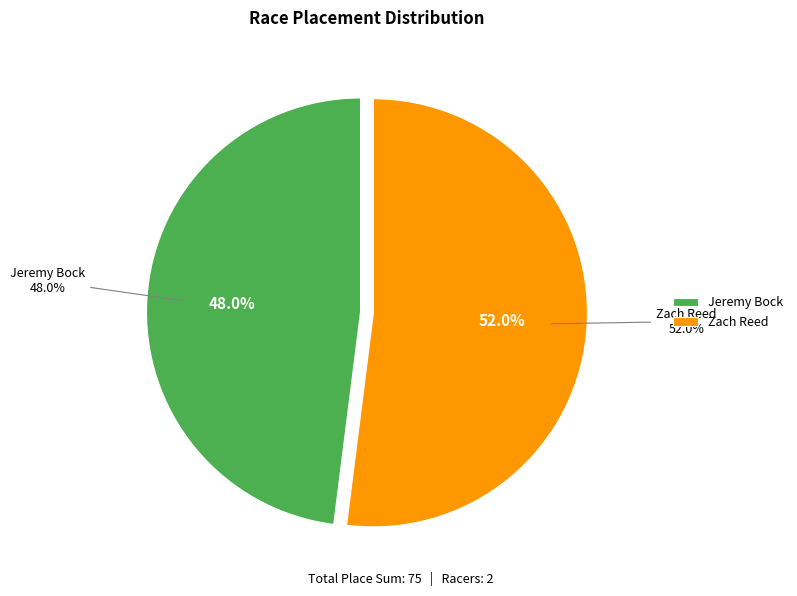

Does Zach Reed account for over 50% of the chart?

Yes